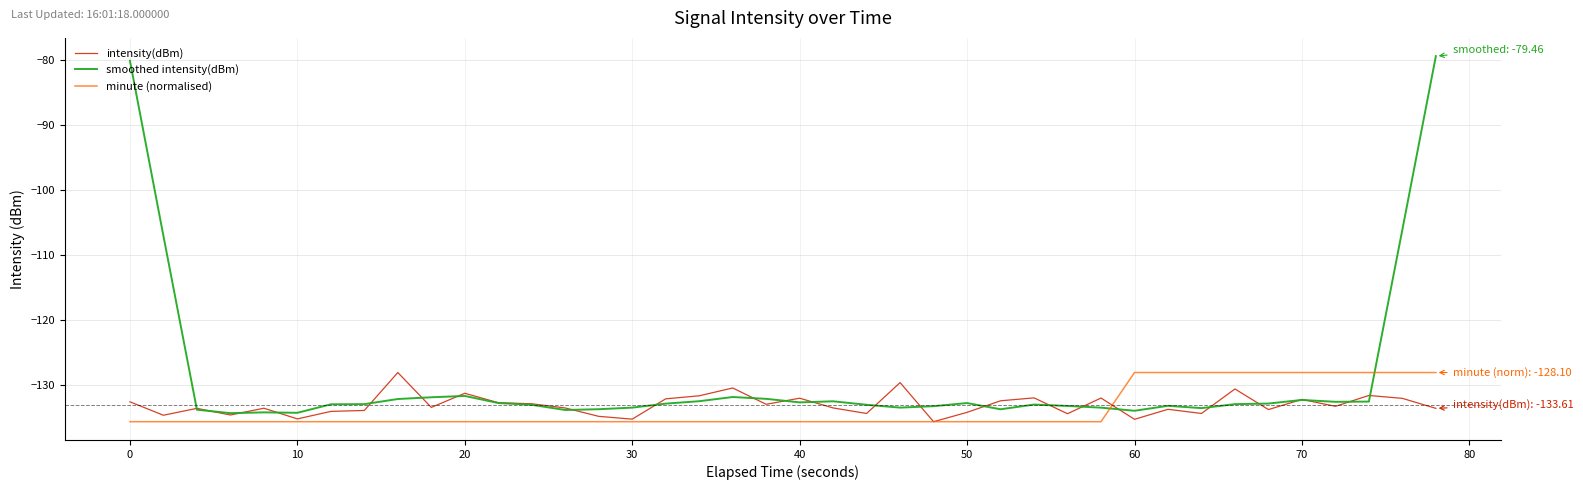

Is this an area chart (filled region under the line)?

No